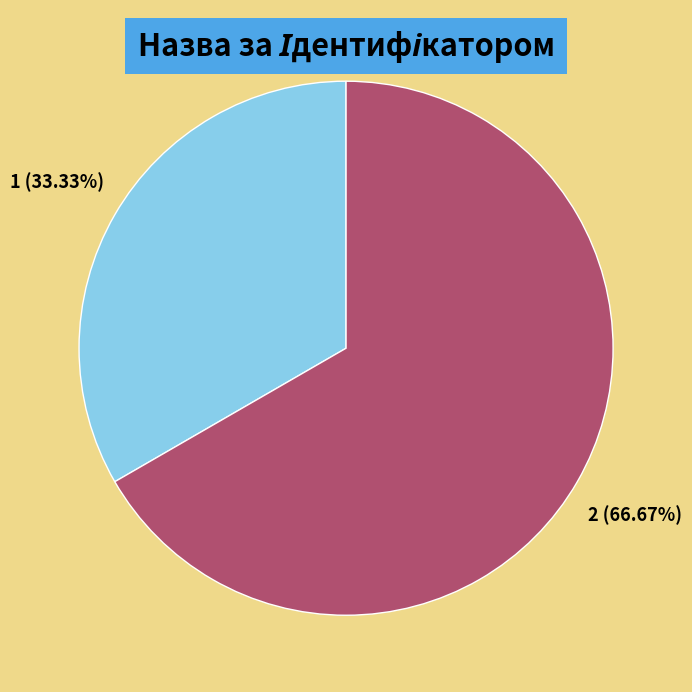

Which has a higher value, Безстроковий or Строковий?

Безстроковий